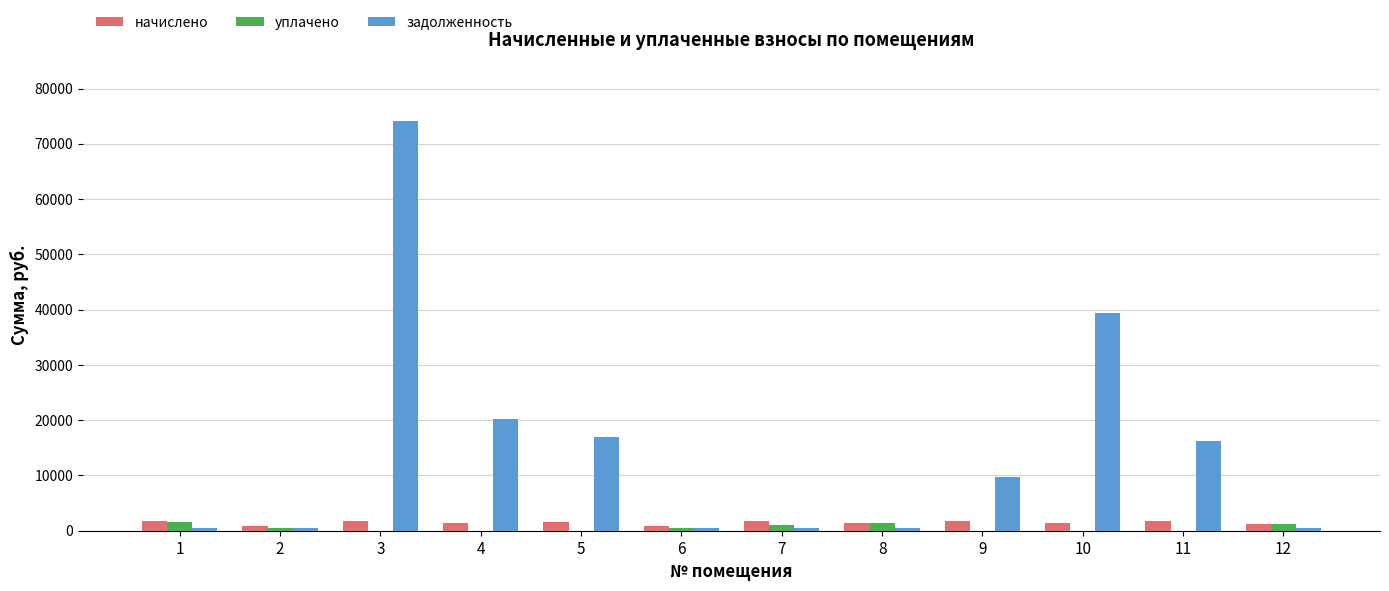

How many data points in начислено are above 1668?

6